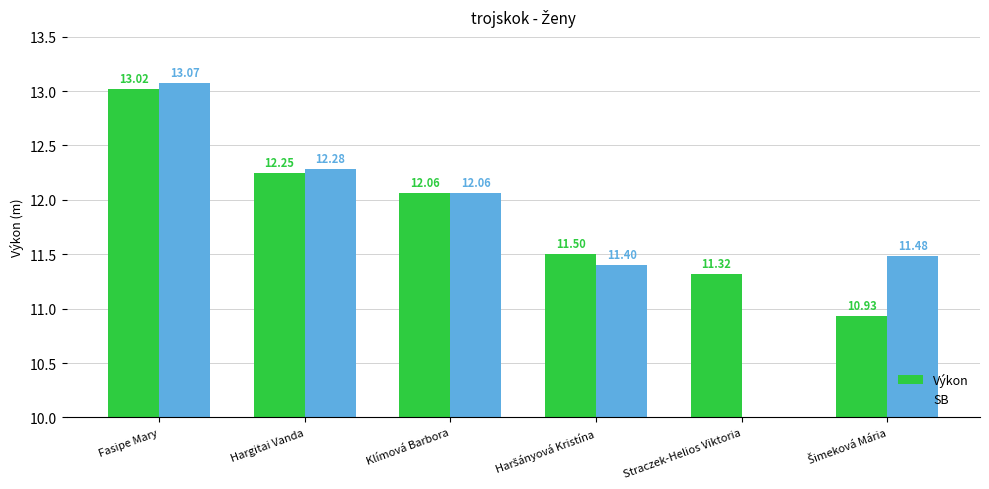

Which category has the lowest value in the SB series?

Straczek-Helios Viktoria